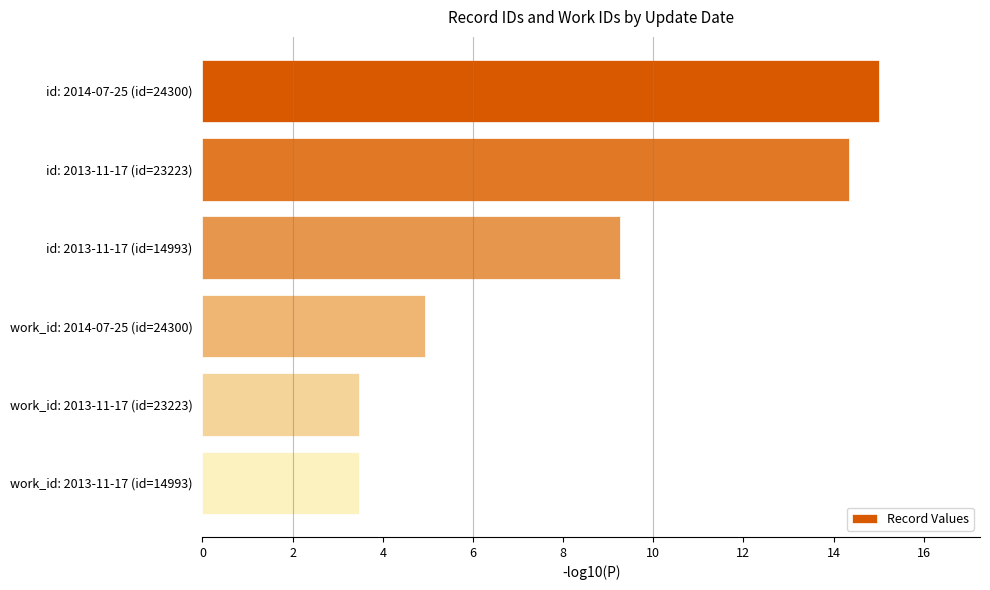

Which label corresponds to the largest value in the chart?

id: 2014-07-25 (id=24300)